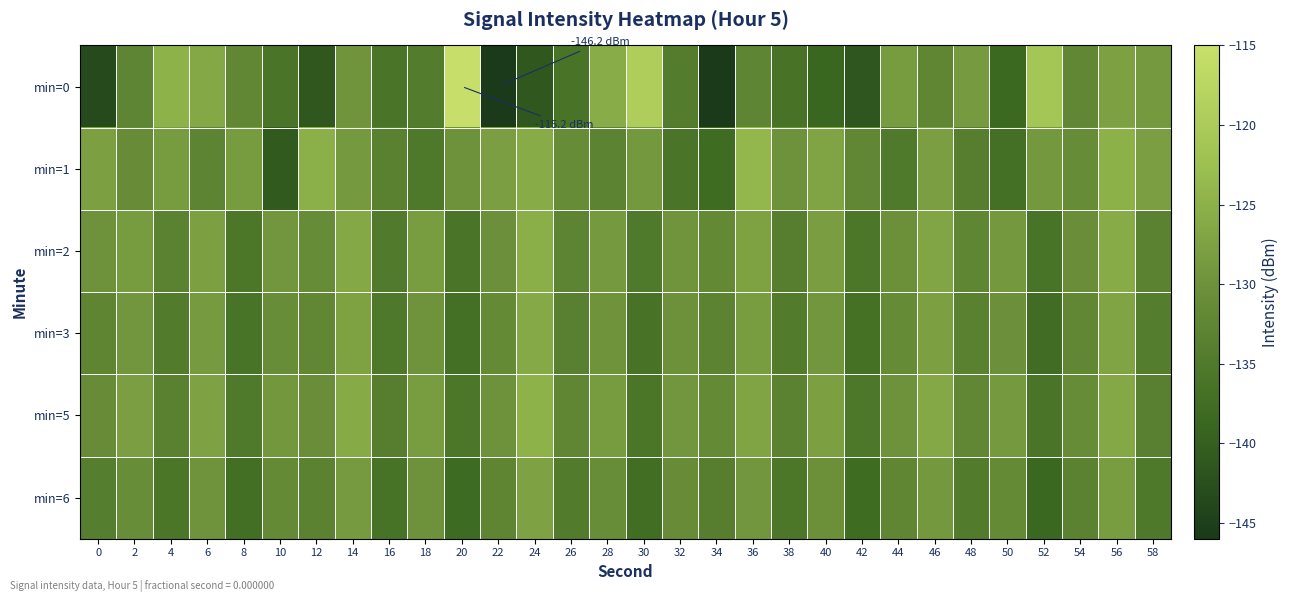

Count the number of data series in this chart.

6